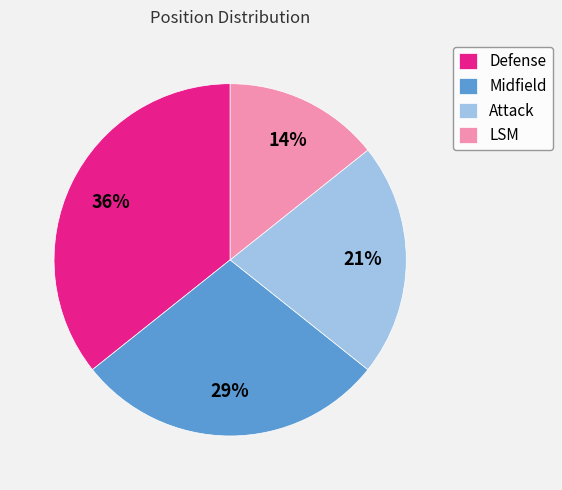

Combined, do Attack and LSM account for over 50%?

No